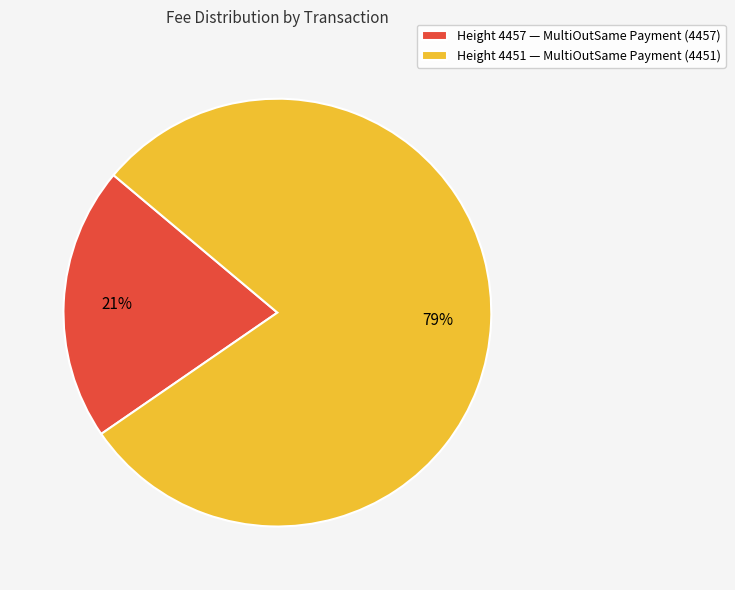

Approximately how many times larger is the value at Height 4457 — MultiOutSame Payment (4457) compared to Height 4451 — MultiOutSame Payment (4451)?

0.3